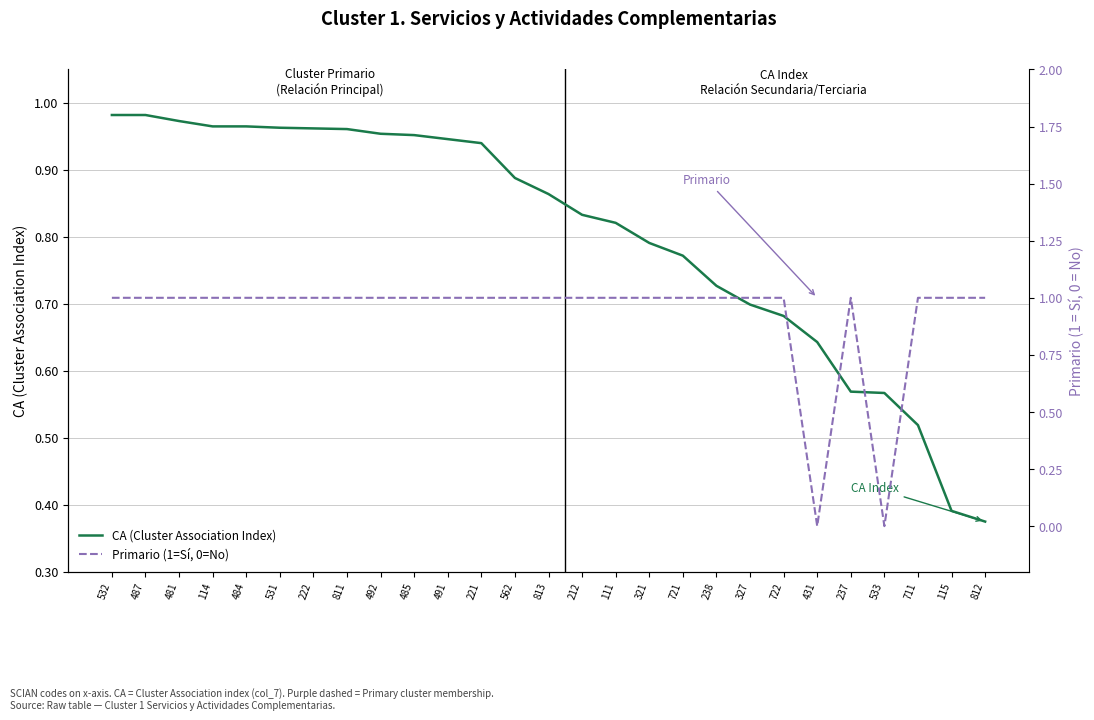

Is the value of Primario (1=Sí, 0=No) at 711 greater than the value of CA (Cluster Association Index) at 222?

Yes